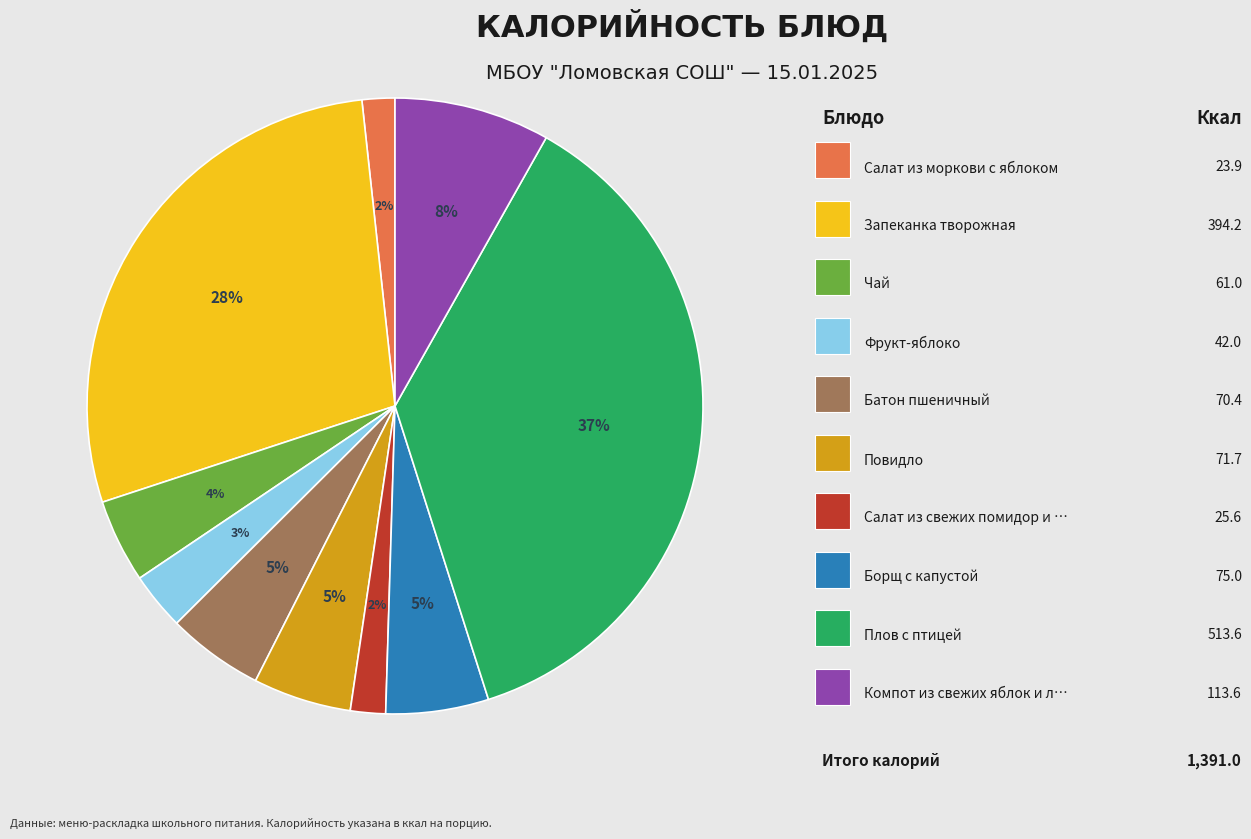

Does any single category account for the majority?

No